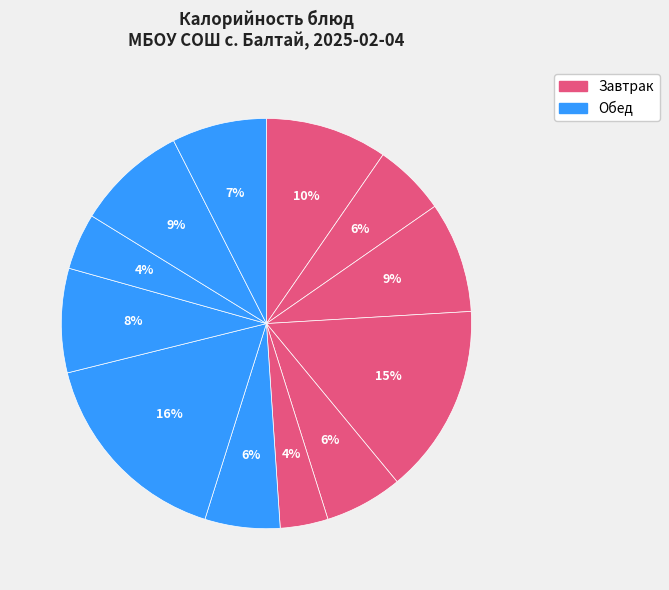

How many slices are in this pie chart?

12